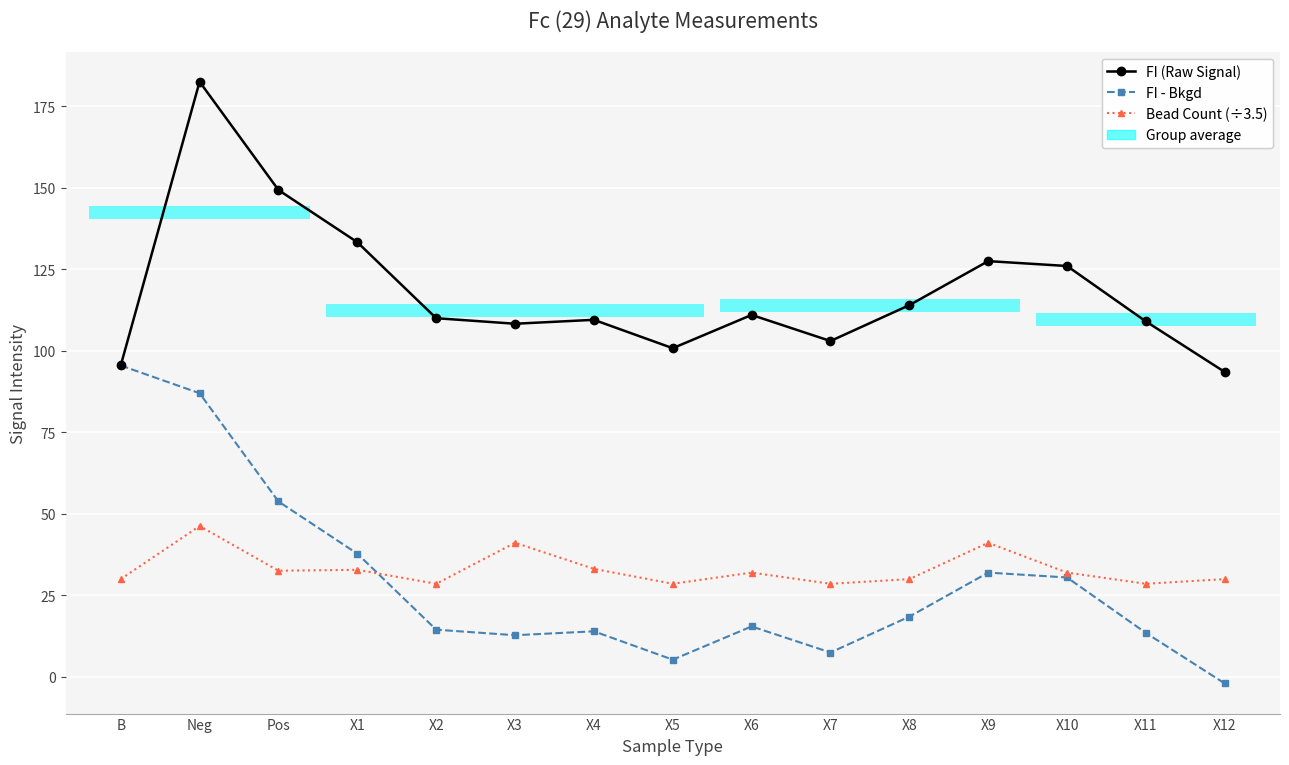

What position from the left is X8?

11